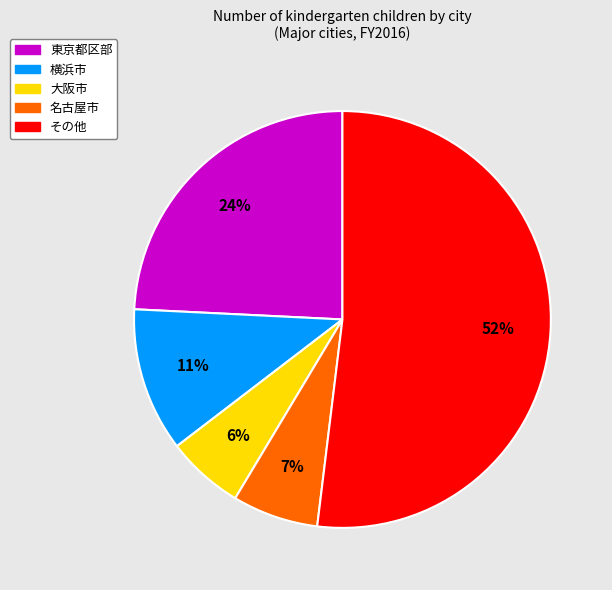

Is there any slice that represents more than half of the pie?

Yes